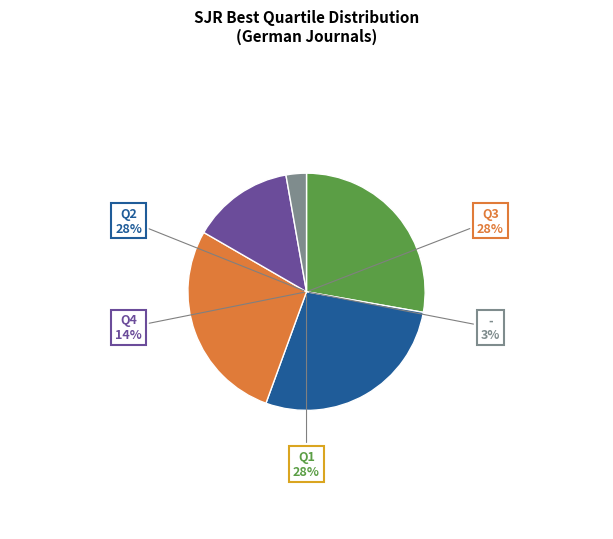

How many slices are in this pie chart?

5